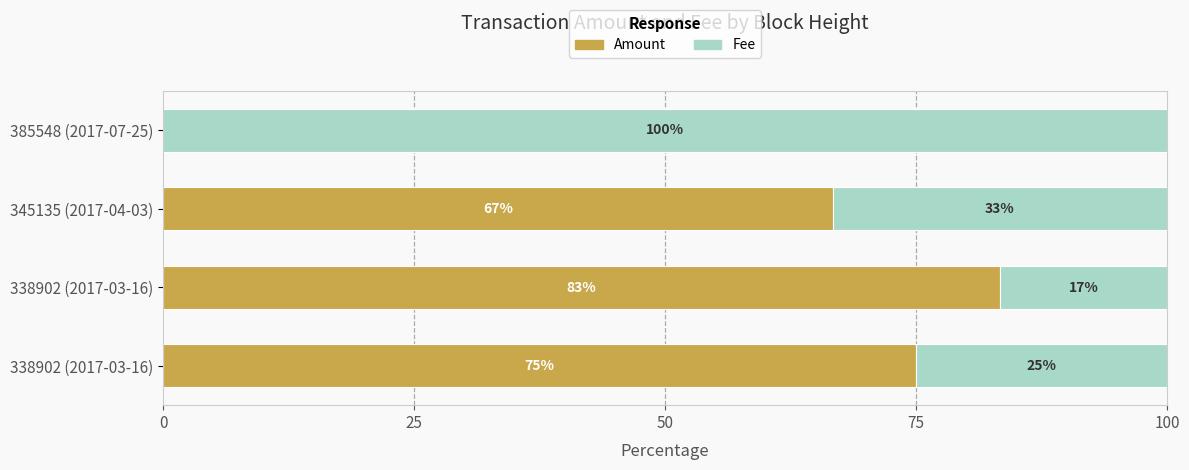

What is the average value of the Amount series?

56.2